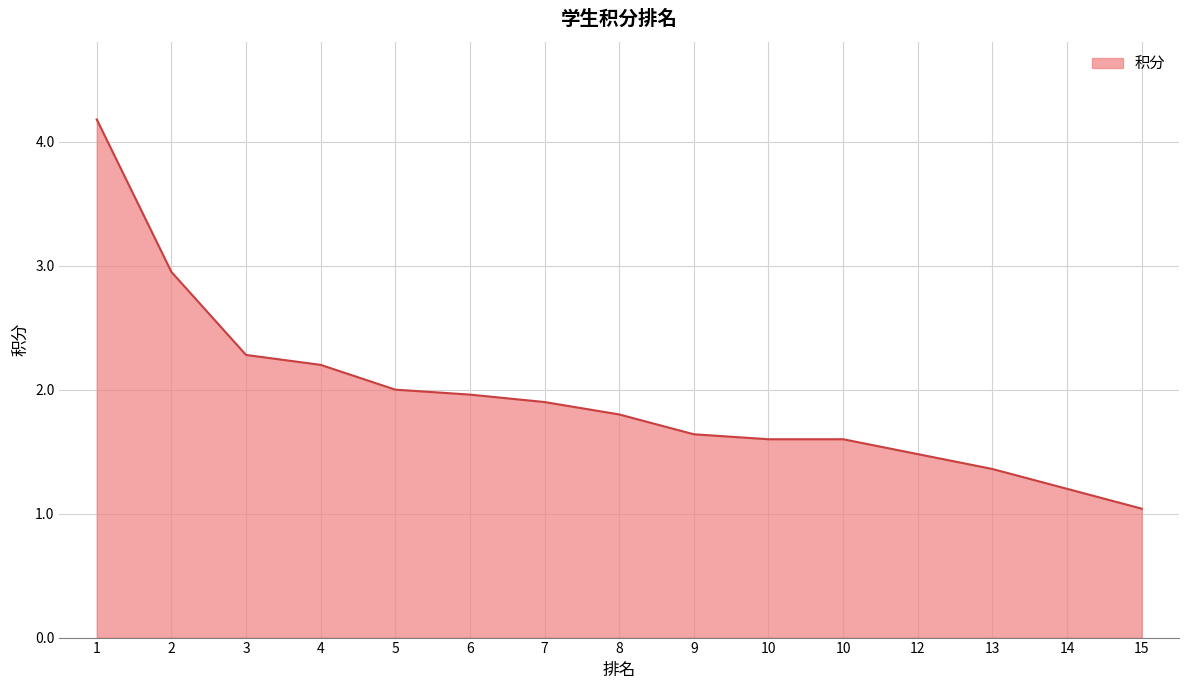

Is this an area chart (filled region under the line)?

Yes